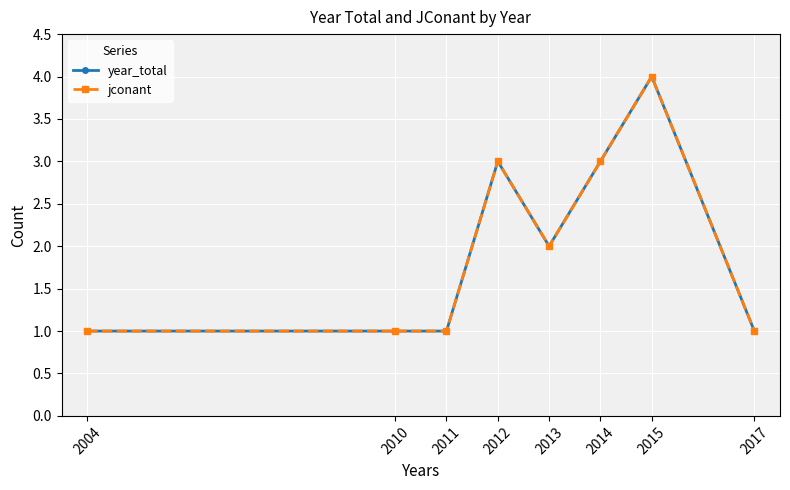

Which category has the lowest value across all series?

2004